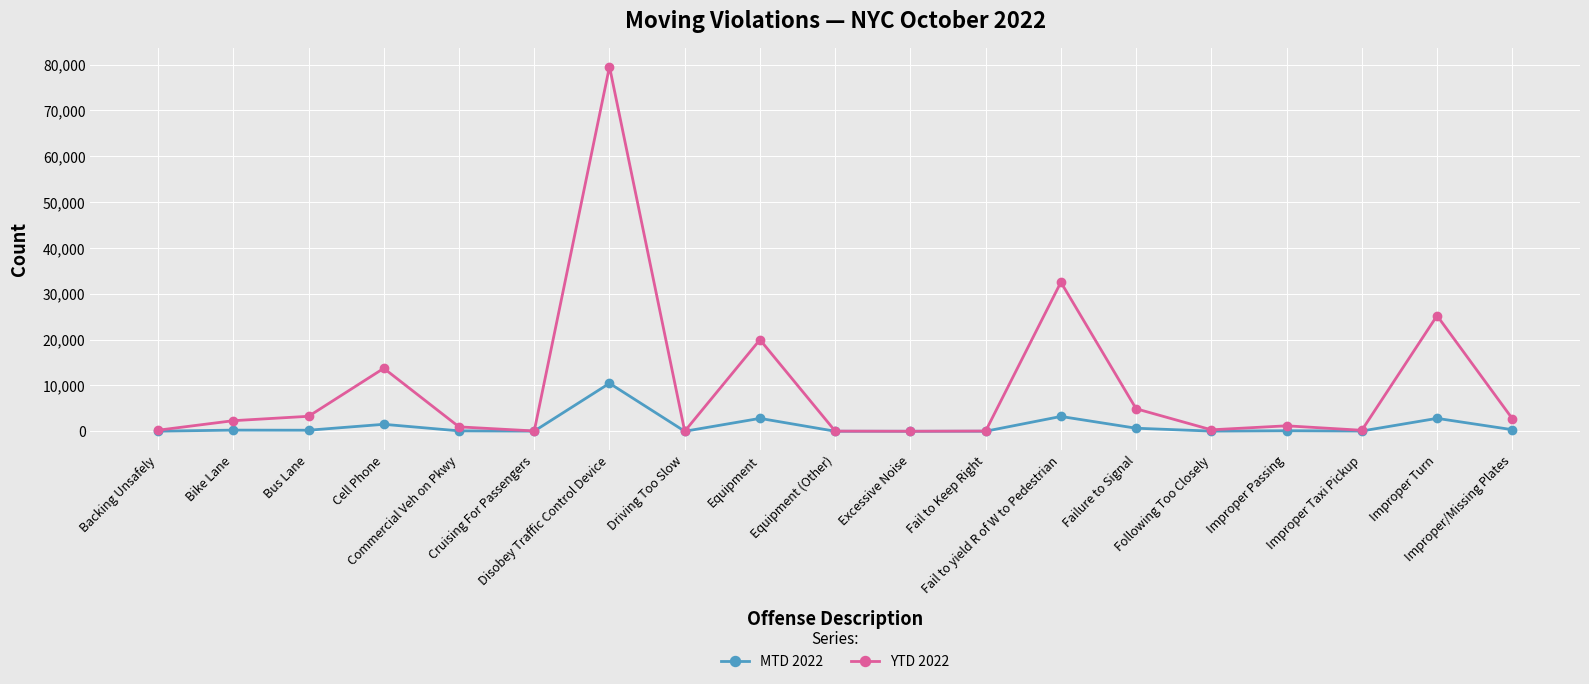

Which series has the largest total across all categories?

YTD 2022